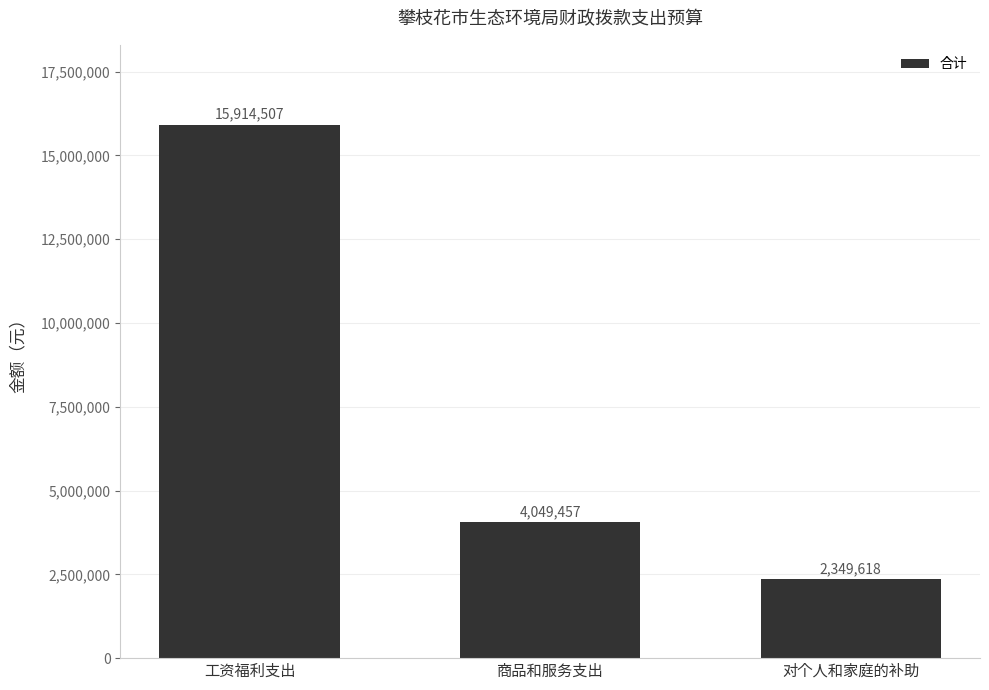

List the labels in order of value, largest first.

工资福利支出, 商品和服务支出, 对个人和家庭的补助